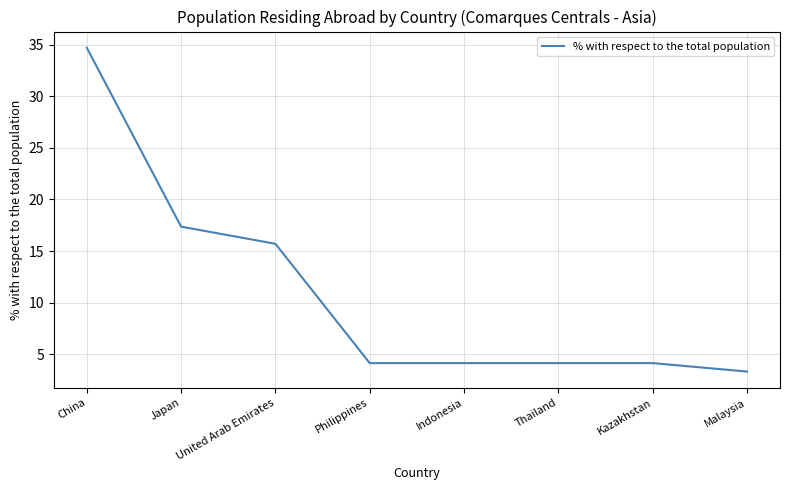

How many lines are shown in the chart?

1